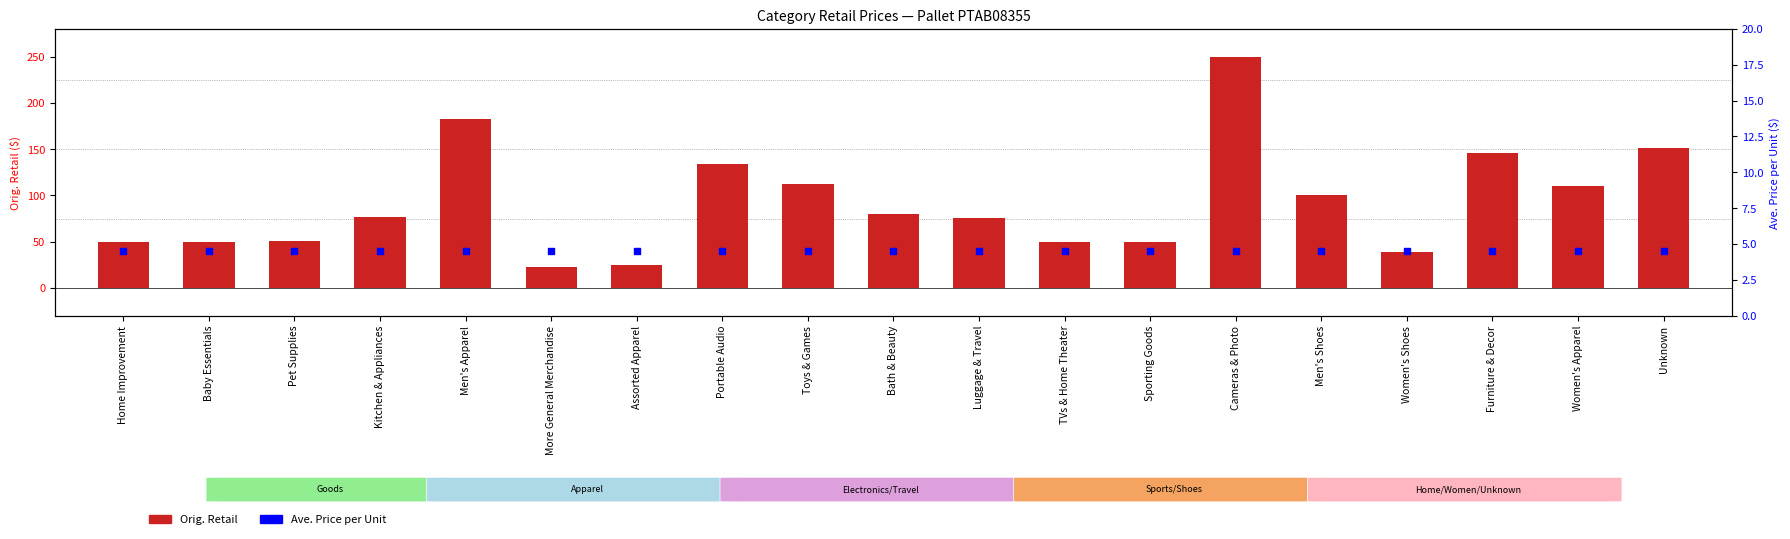

At how many categories does at least one series exceed 223?

1